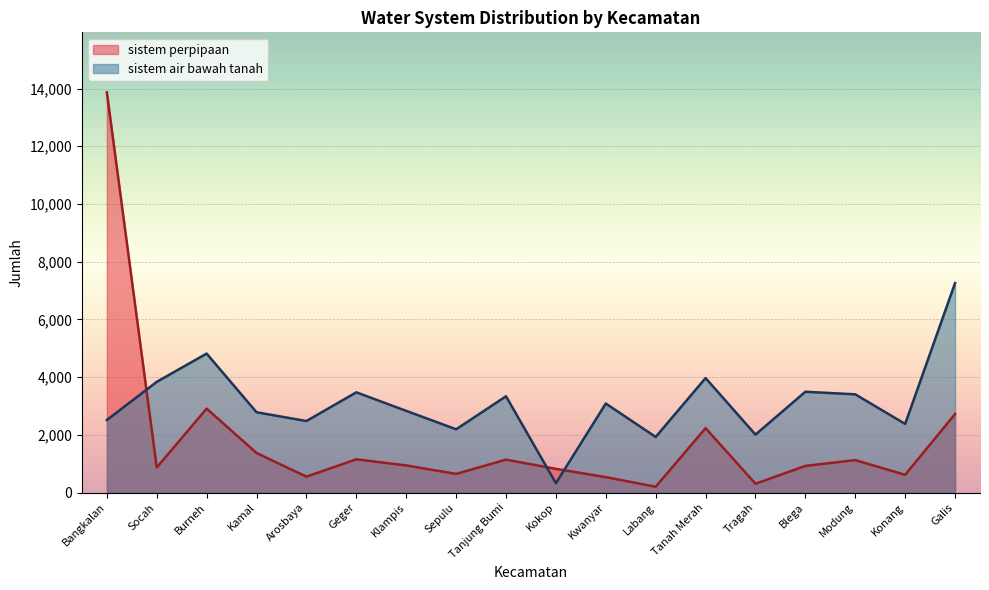

Reading left to right, what are all the values shown in this chart?

sistem perpipaan: Bangkalan=13867	Socah=869	Burneh=2908	Kamal=1371	Arosbaya=551	Geger=1152	Klampis=940	Sepulu=647	Tanjung Bumi=1141	Kokop=822	Kwanyar=534	Labang=202	Tanah Merah=2232	Tragah=305	Blega=924	Modung=1124	Konang=615	Galis=2721
sistem air bawah tanah: Bangkalan=2513	Socah=3836	Burneh=4816	Kamal=2782	Arosbaya=2479	Geger=3473	Klampis=2831	Sepulu=2193	Tanjung Bumi=3336	Kokop=324	Kwanyar=3085	Labang=1927	Tanah Merah=3968	Tragah=2008	Blega=3493	Modung=3404	Konang=2378	Galis=7259